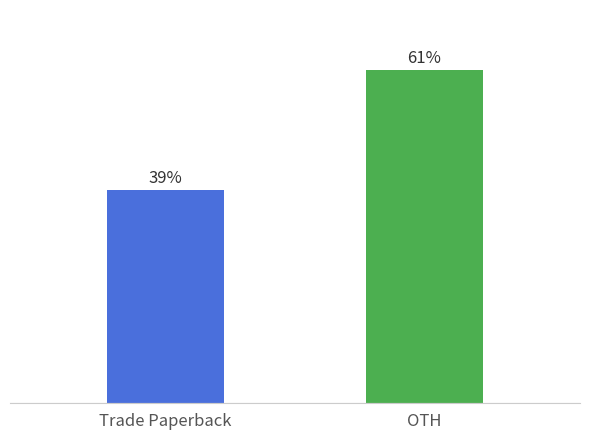

Does the chart contain any negative values?

No